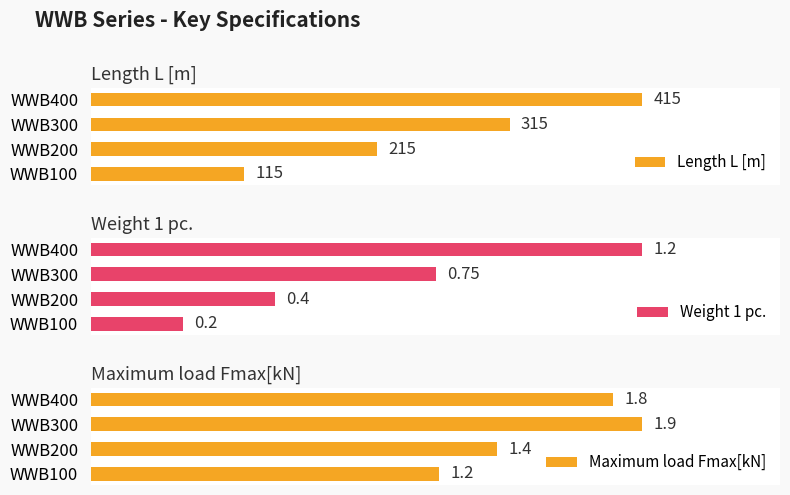

What is the value of the Maximum load Fmax[kN] bar at the 1st from the left?

1.2